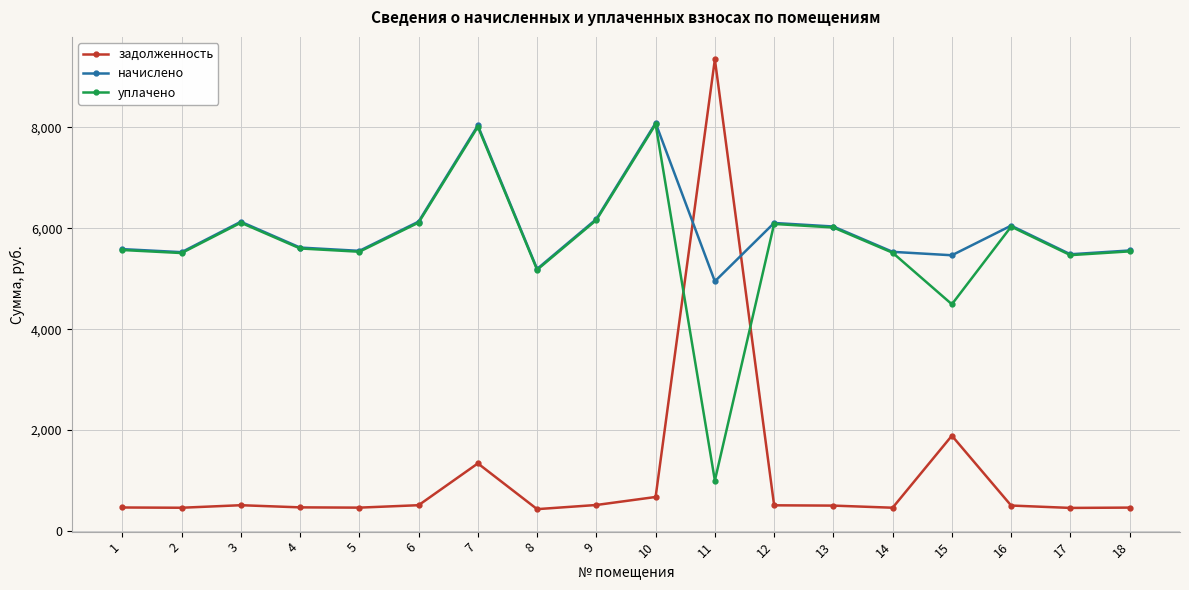

Is it true that начислено equals 10170.9 at 16?

False